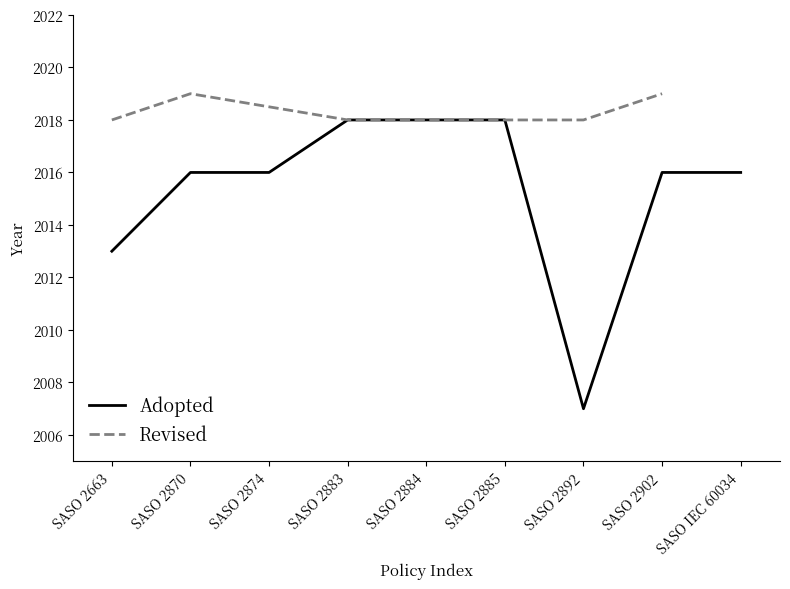

What is the maximum value shown in the chart?

2018